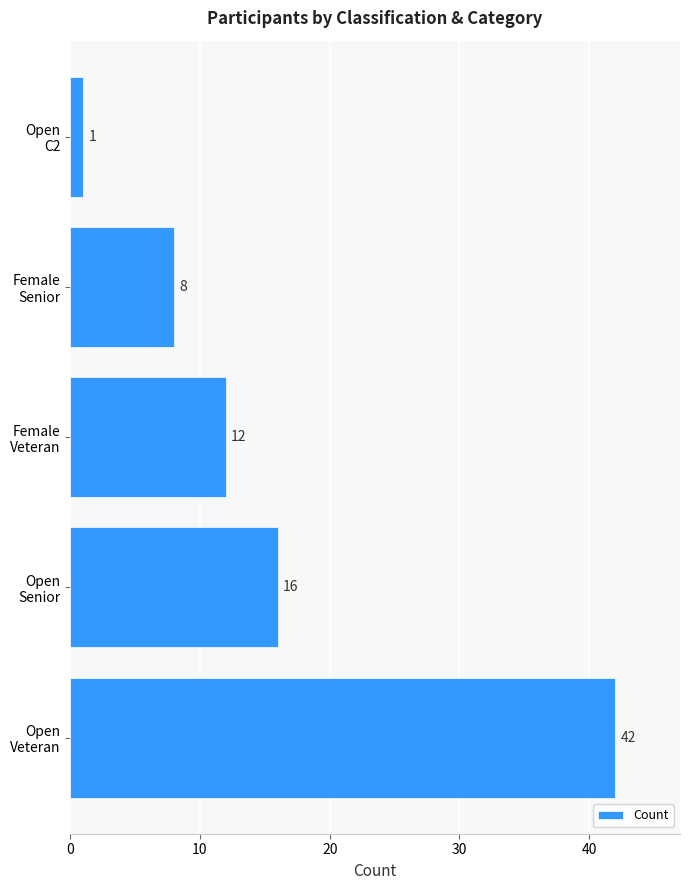

List the labels in order of value, smallest first.

Open
C2, Female
Senior, Female
Veteran, Open
Senior, Open
Veteran